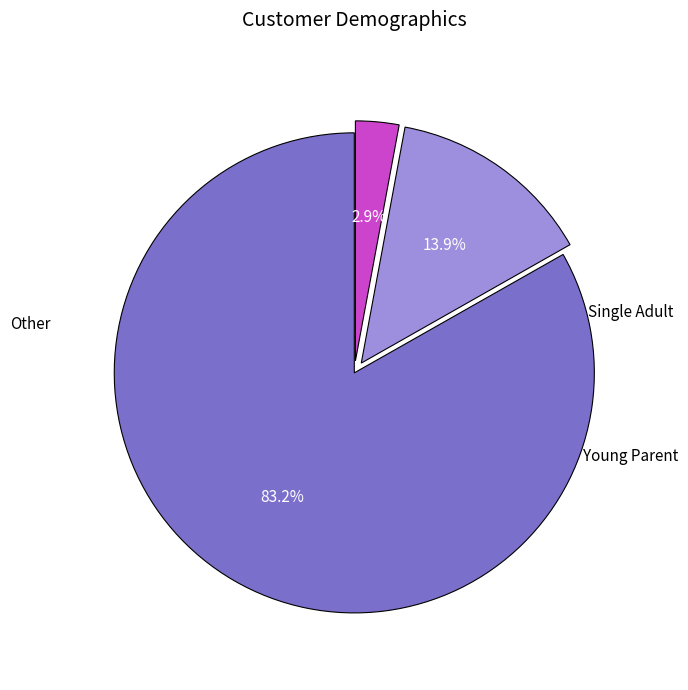

To the nearest percent, what is the average slice percentage?

33%